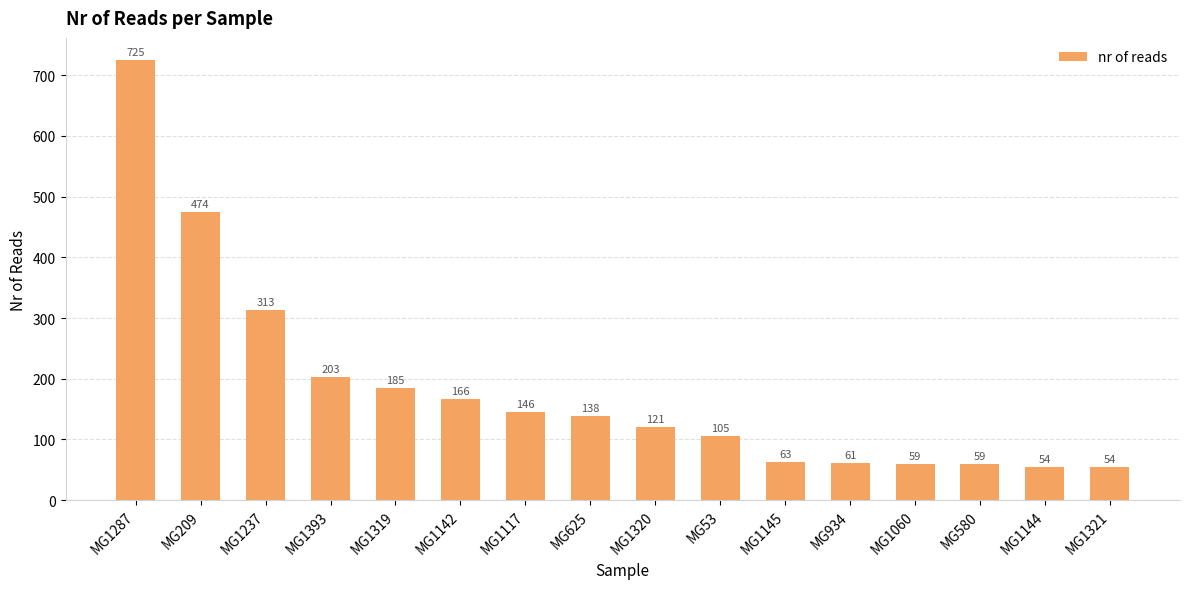

What is the maximum value shown in the chart?

725